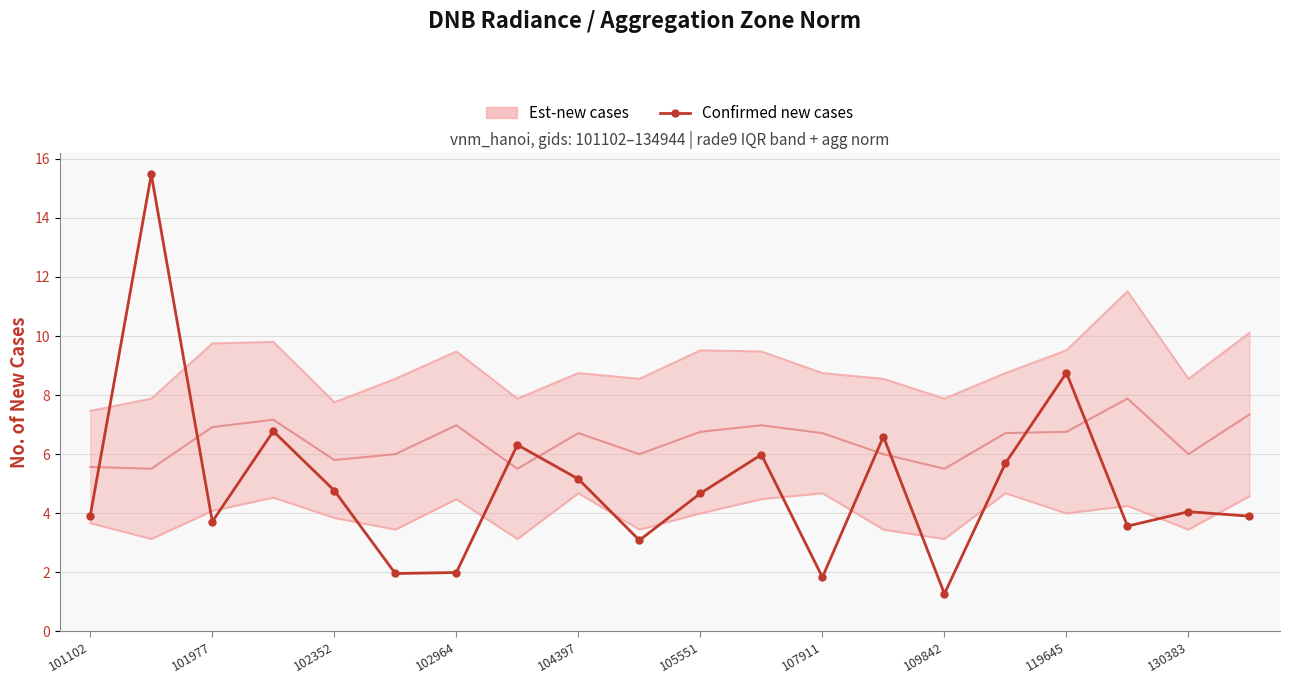

Reading right to left, list all the values displayed in this chart.

3.9	4.1	3.6	8.8	5.7	1.3	6.6	1.8	6.0	4.7	3.1	5.2	6.3	2.0	2.0	4.8	6.8	3.7	15.5	3.9